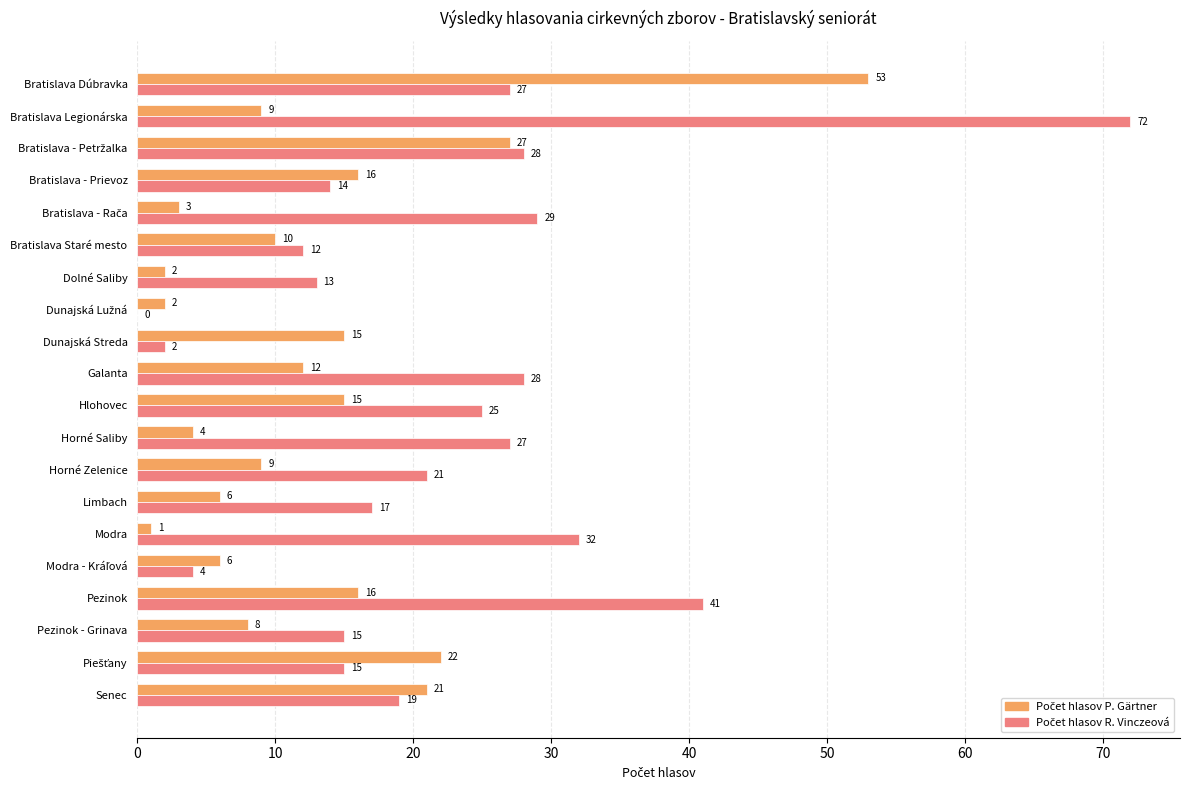

At which category is the sum across all series the highest?

Bratislava Legionárska